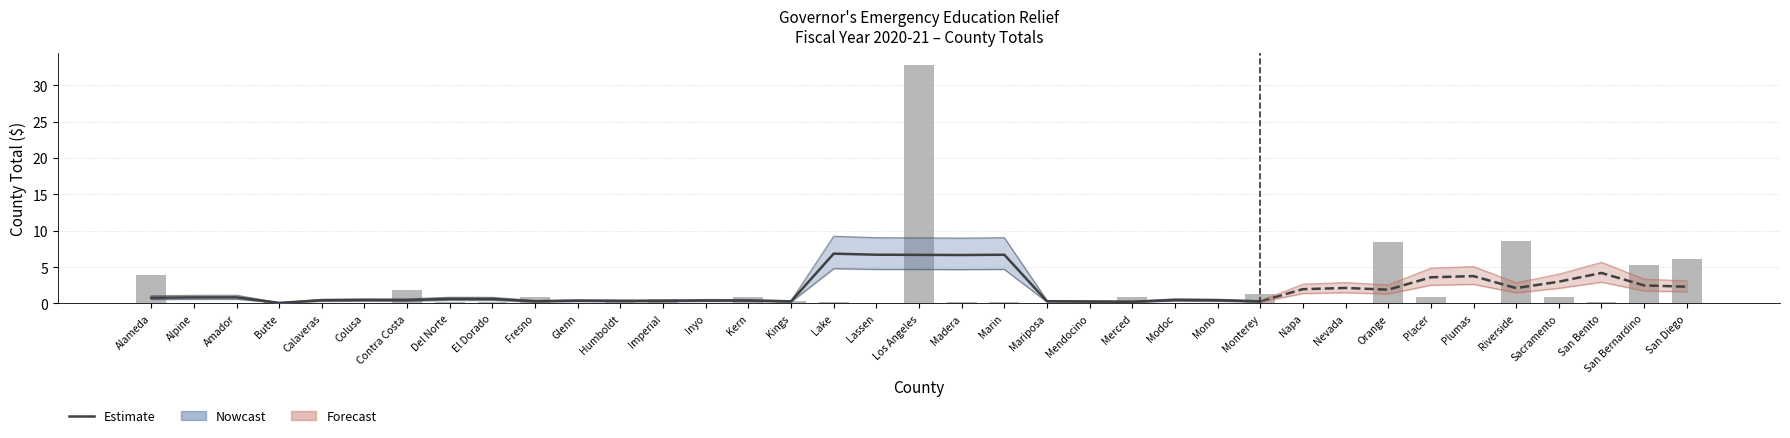

Reading left to right, extract all data points from this chart.

3.9	0.0	0.0	0.2	0.0	0.1	1.8	0.2	0.2	0.9	0.0	0.2	0.6	0.0	0.9	0.3	0.2	0.0	32.8	0.2	0.2	0.1	0.2	0.9	0.0	0.0	1.3	0.0	0.1	8.4	0.9	0.1	8.6	0.9	0.2	5.3	6.1